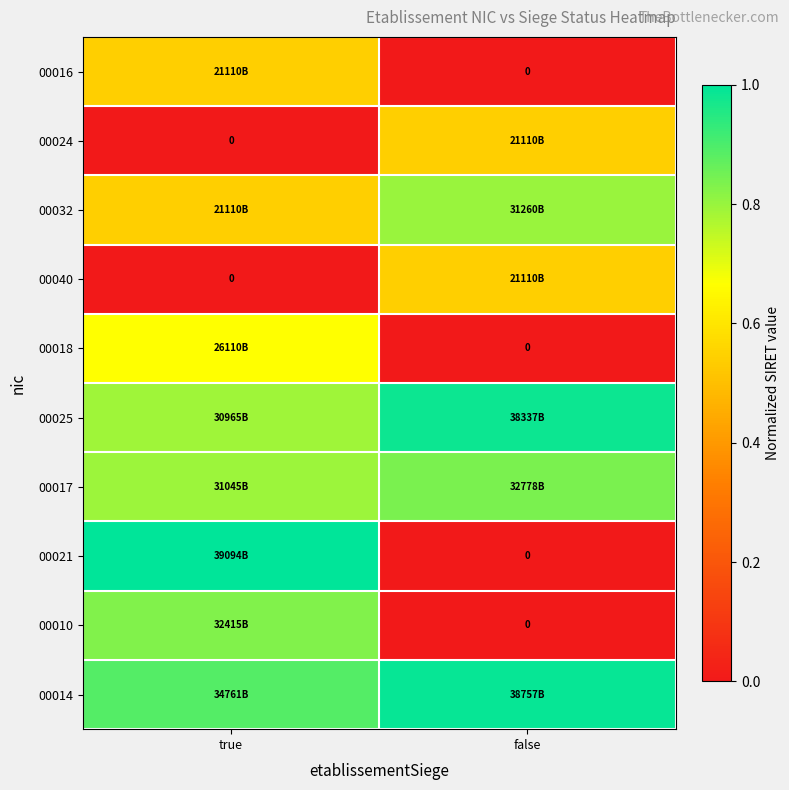

What is the difference between the highest and lowest values at false?

1.0